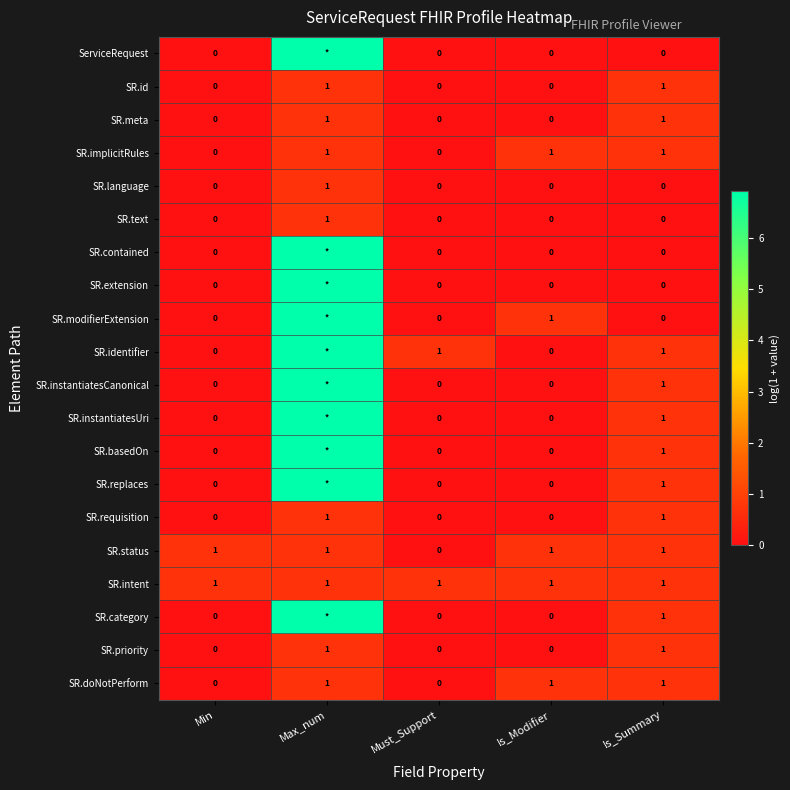

At which category is the sum across all series the highest?

Max_num